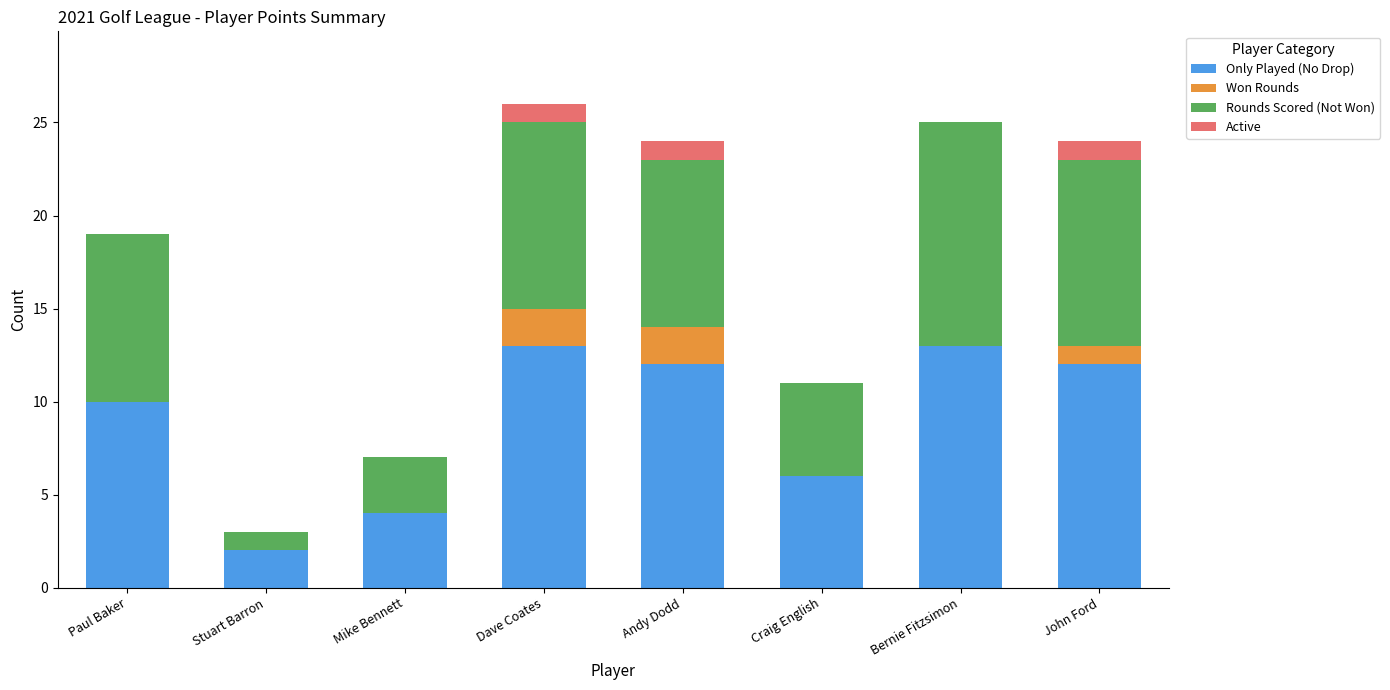

What is the total value across all series at Andy Dodd?

24